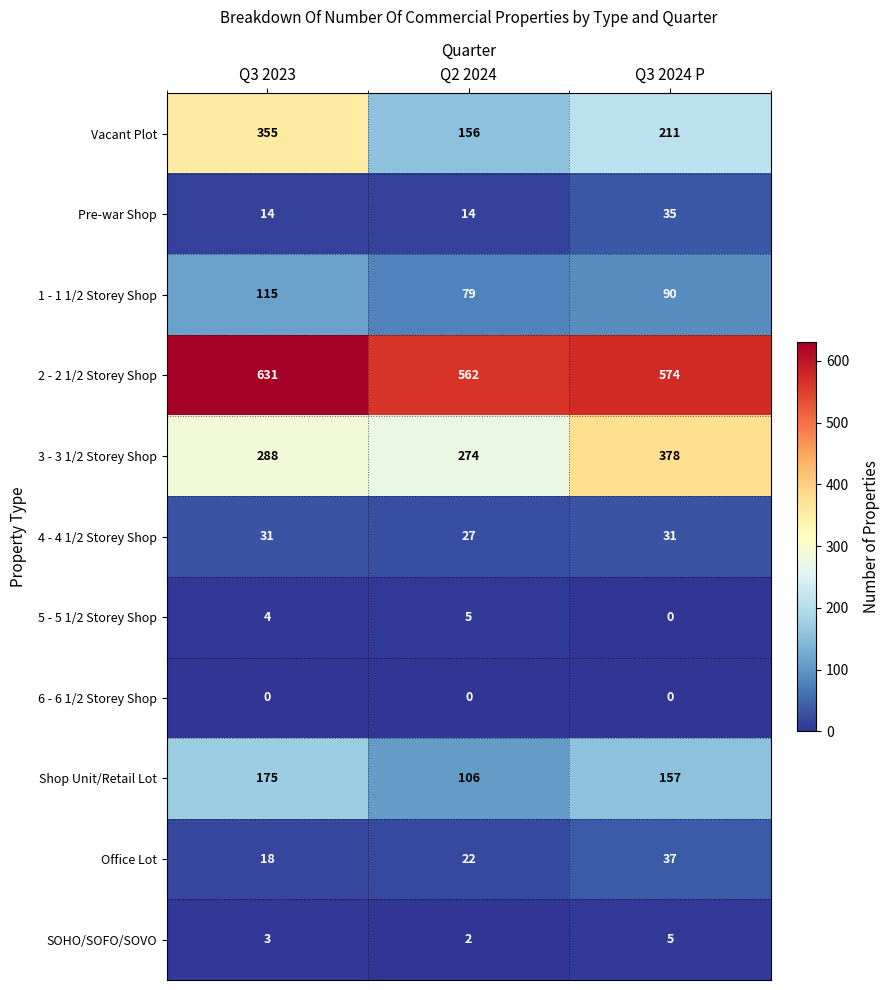

At how many categories does at least one series exceed 234?

3